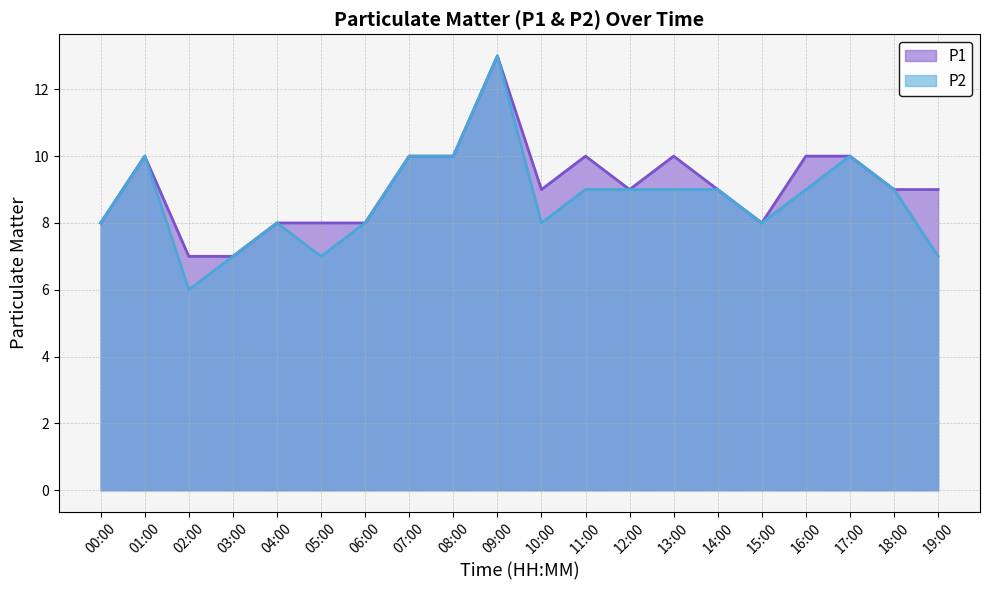

How many data points in P1 are less than 9?

7